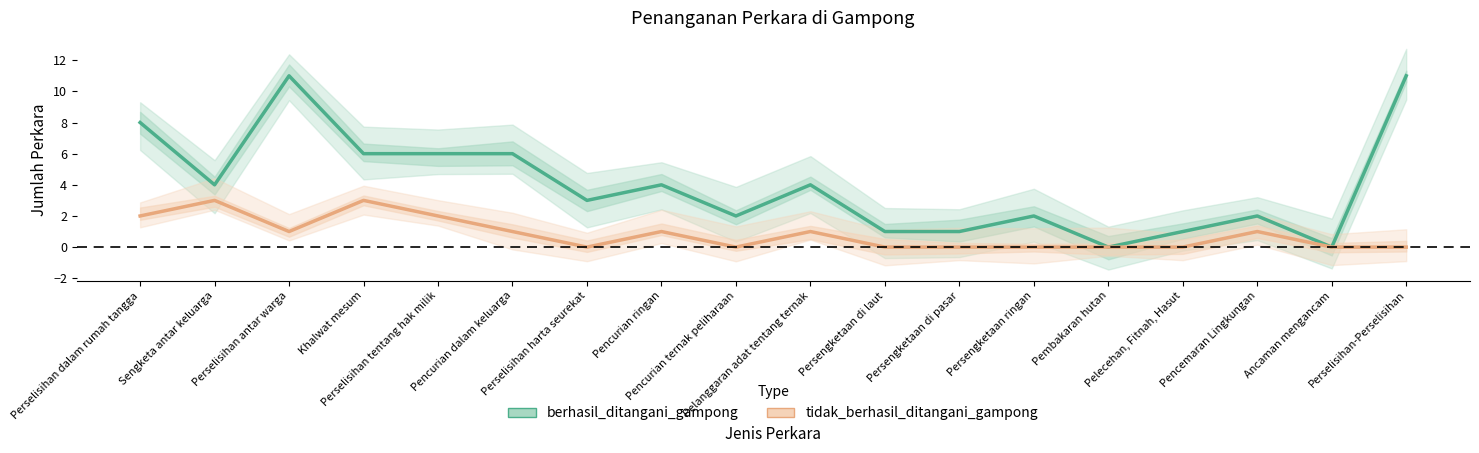

At which category is the sum across all series the highest?

Perselisihan antar warga